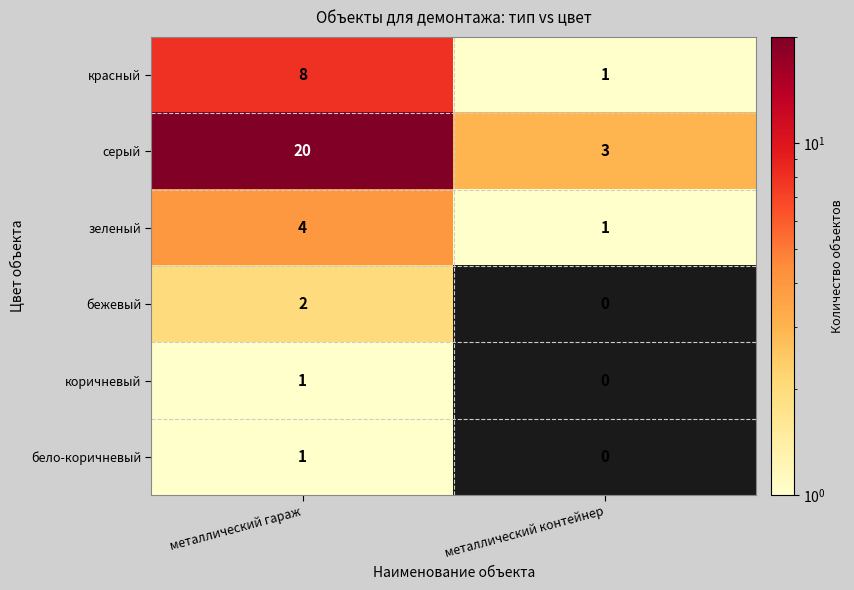

The value of серый at металлический гараж is 6. True or false?

False